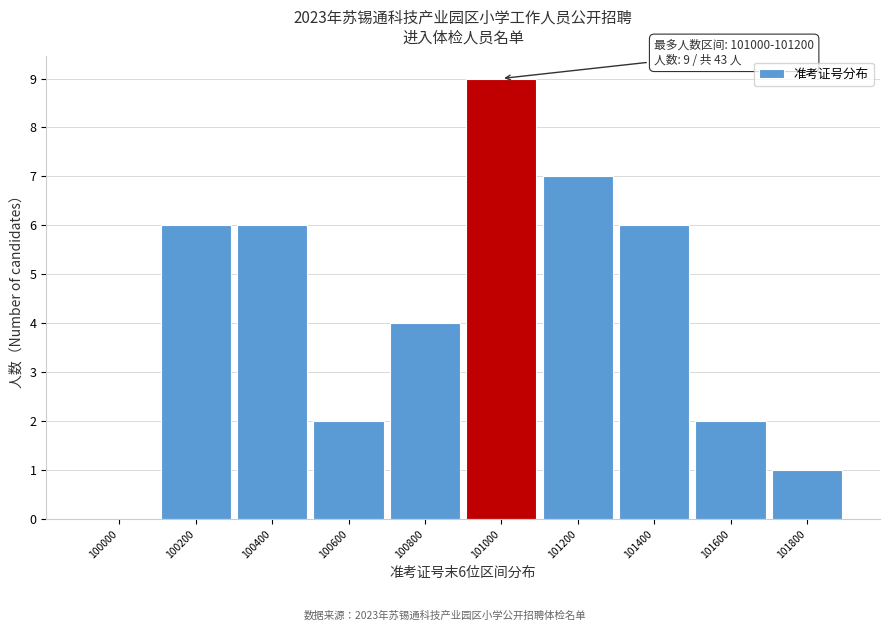

Reading left to right, what are all the values shown in this chart?

100000=0	100200=6	100400=6	100600=2	100800=4	101000=9	101200=7	101400=6	101600=2	101800=1